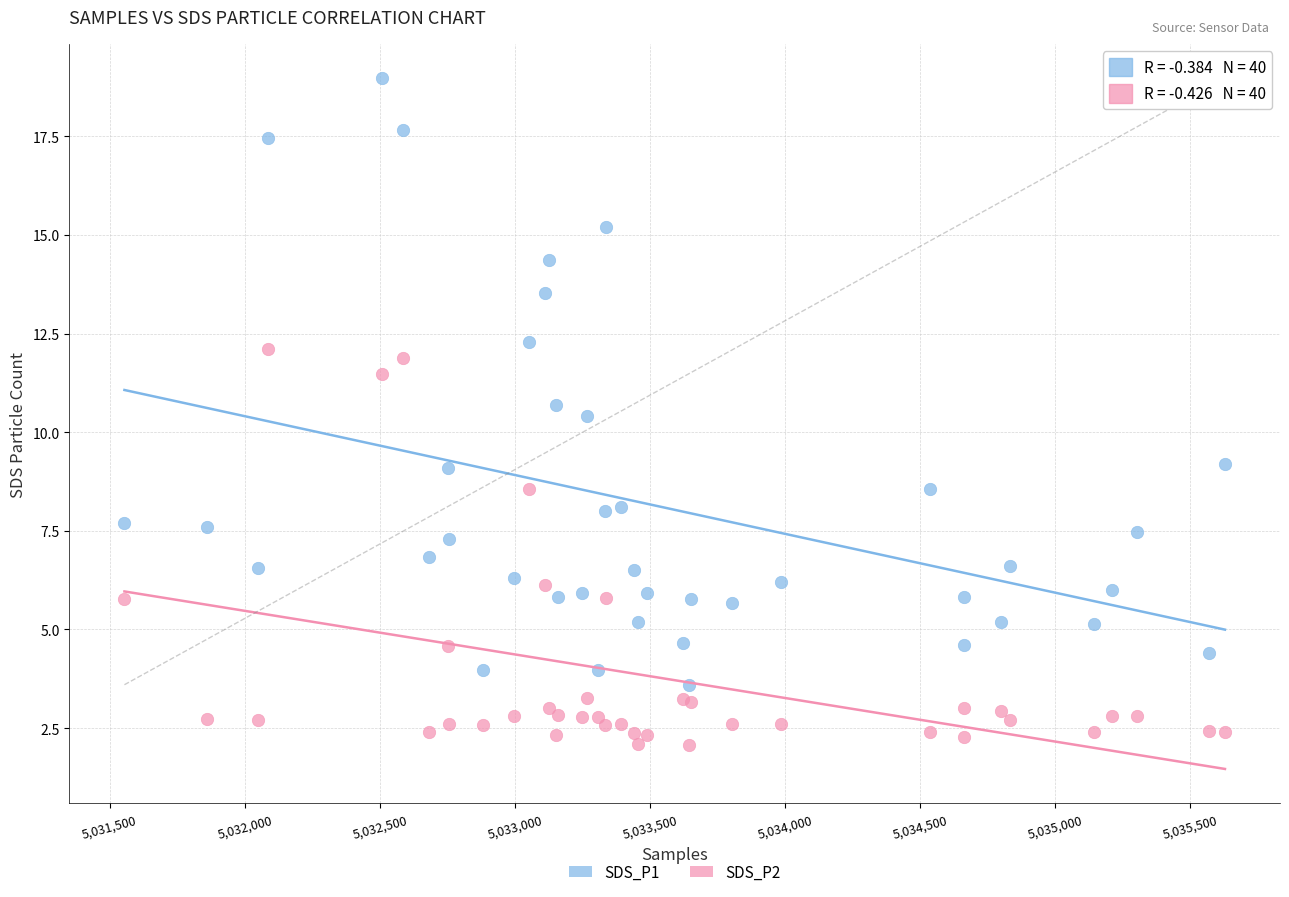

Which series contains the lowest Y value?

SDS_P2